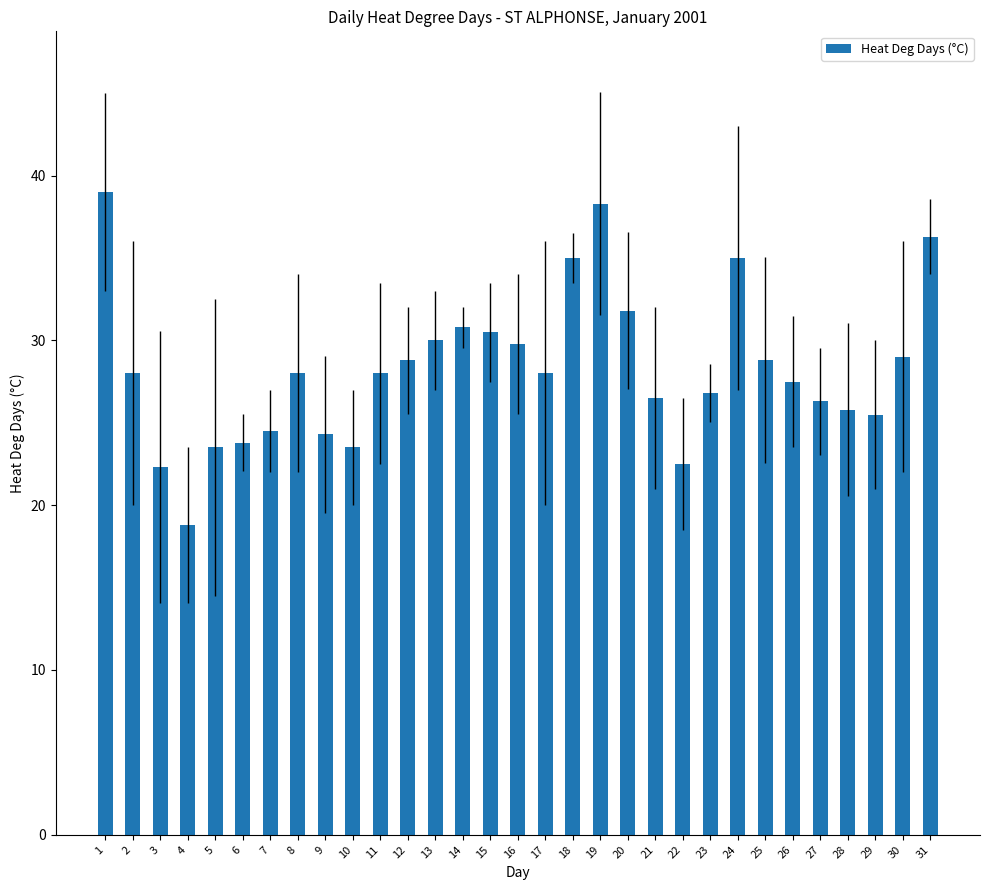

The value at 23 is 14.3. True or false?

False